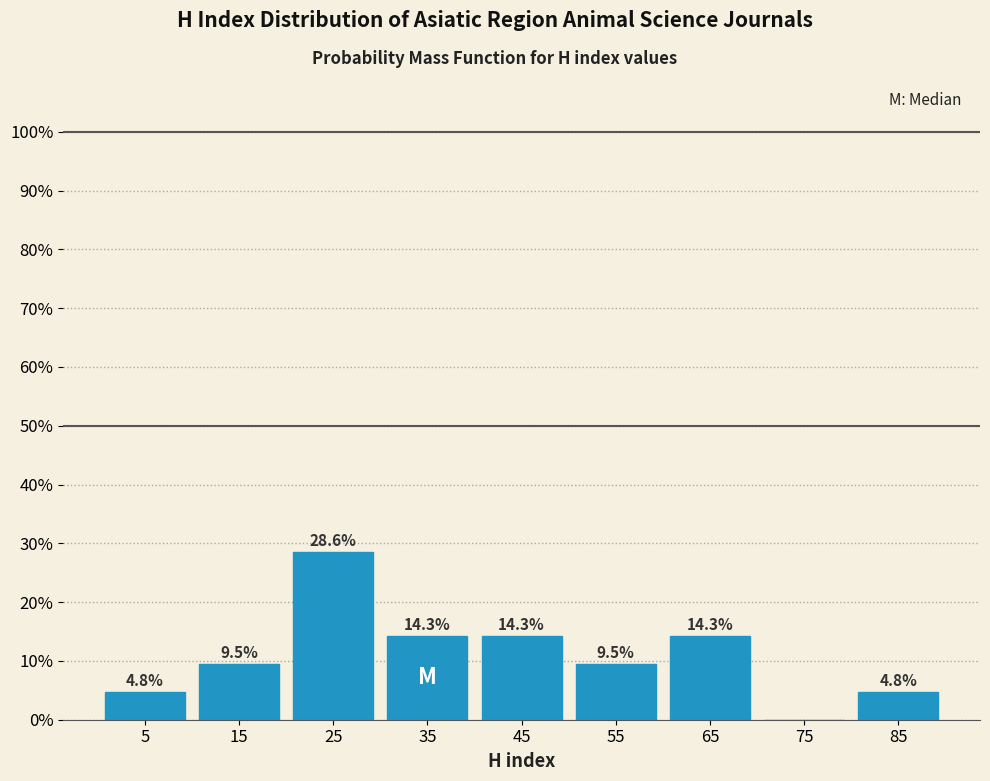

Over which range of the x-axis is the bar tallest?

20 to 30